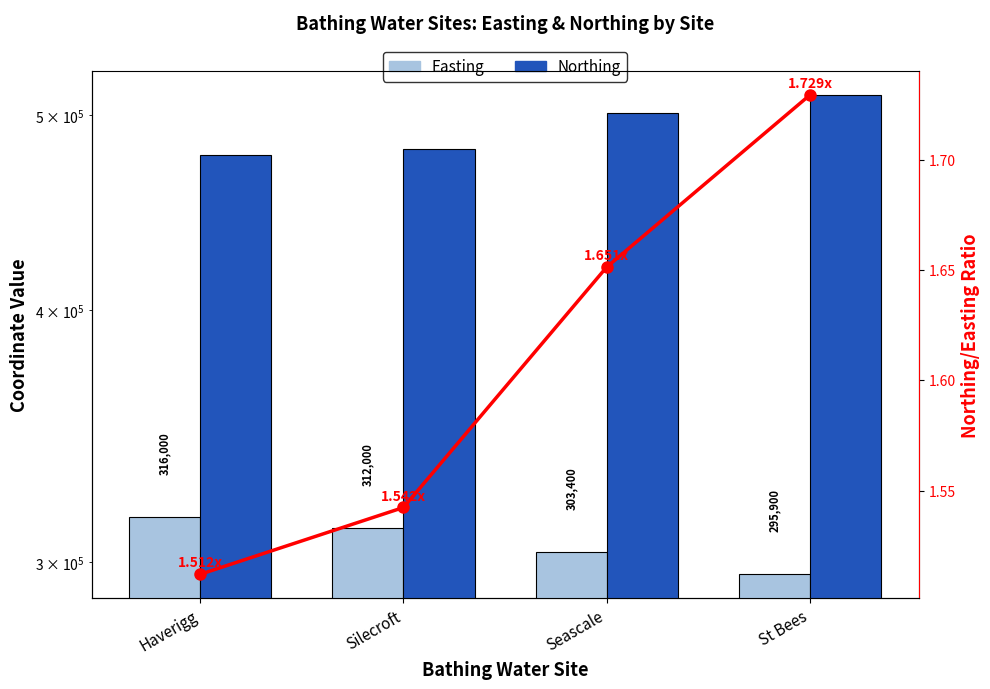

What is the spread (max minus min) of values at Silecroft?

481198.5